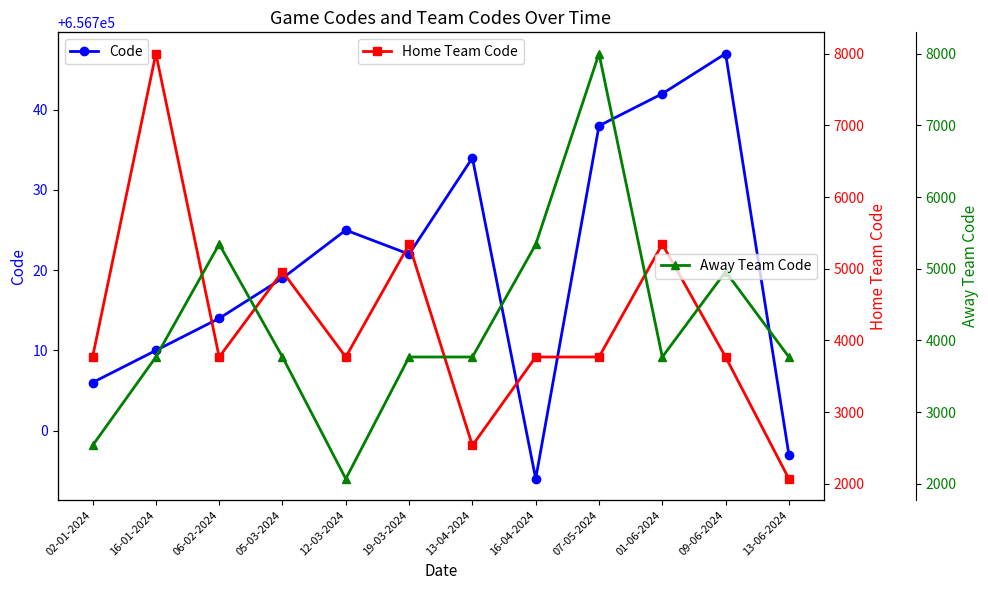

How many lines are shown in the chart?

3